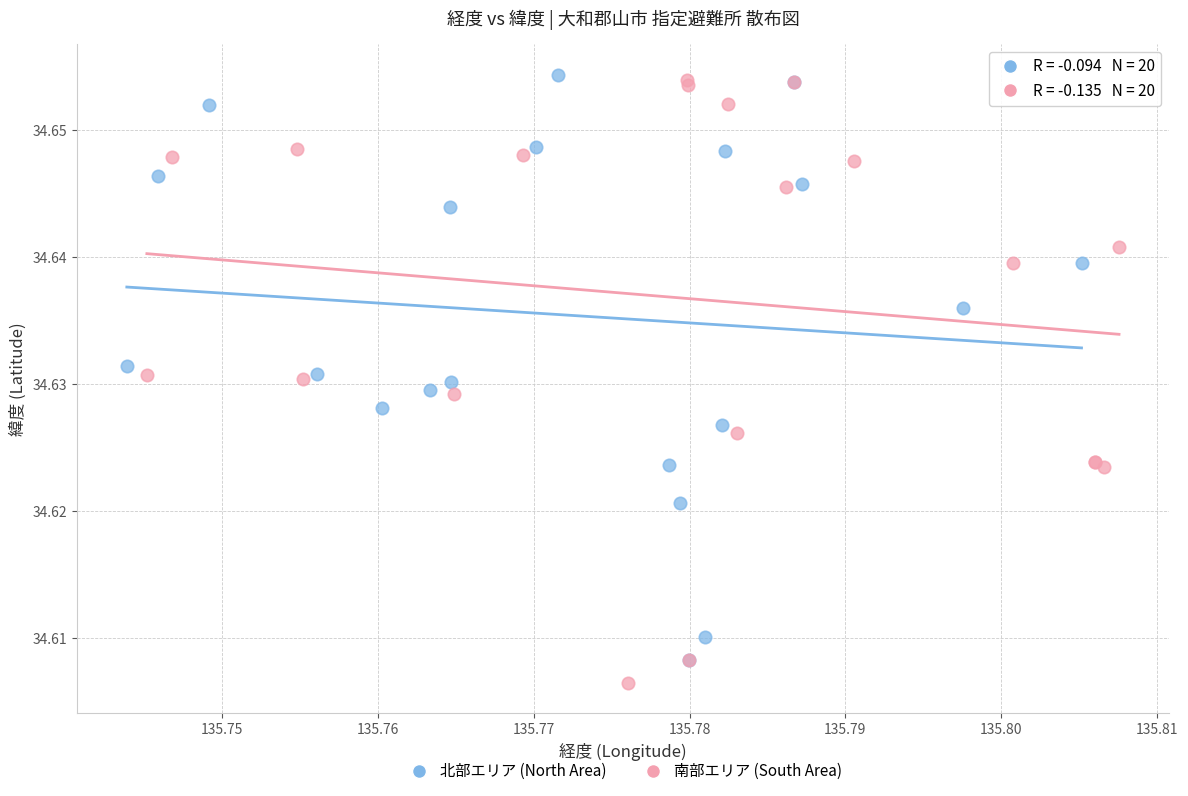

Which series has the widest spread of Y values?

南部エリア (South Area)